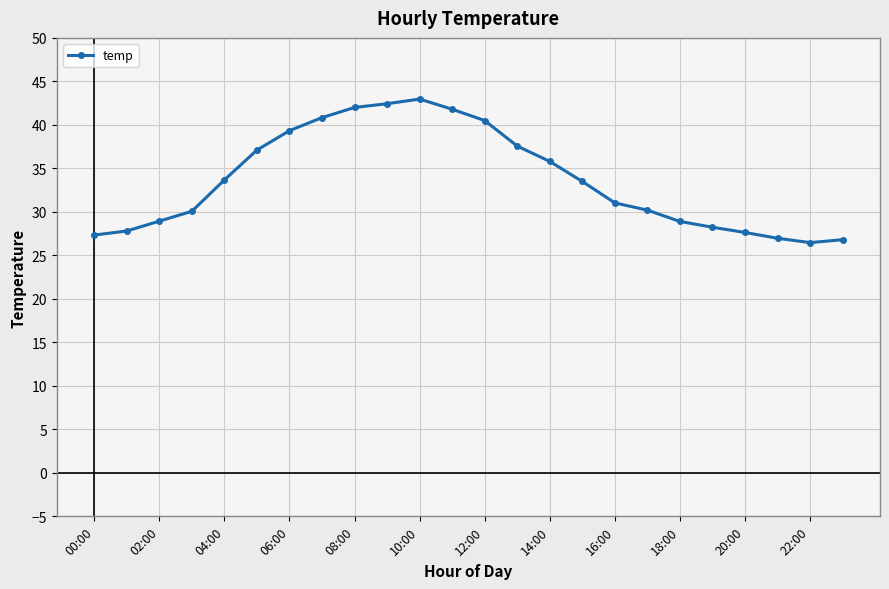

What is the difference between the second highest and minimum values?

16.0